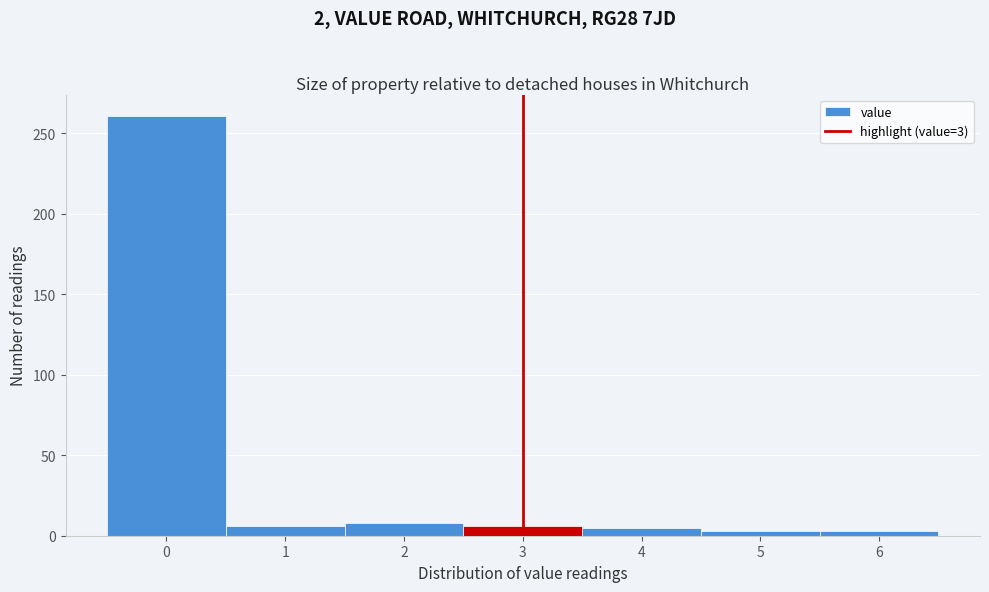

Over which range of the x-axis is the bar tallest?

-0.5 to 0.5